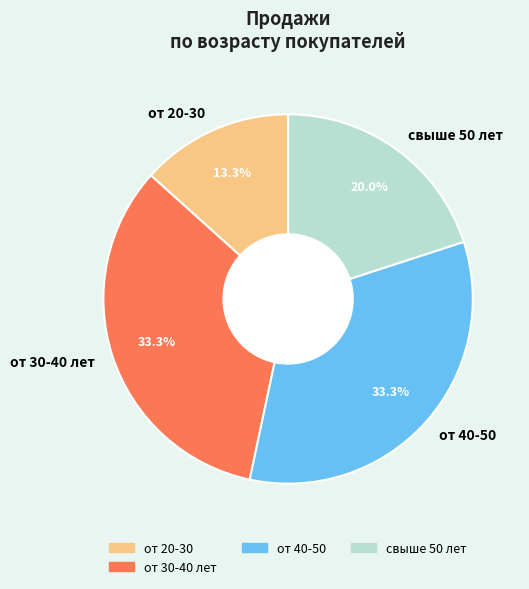

Between свыше 50 лет and от 30-40 лет, which is larger?

от 30-40 лет